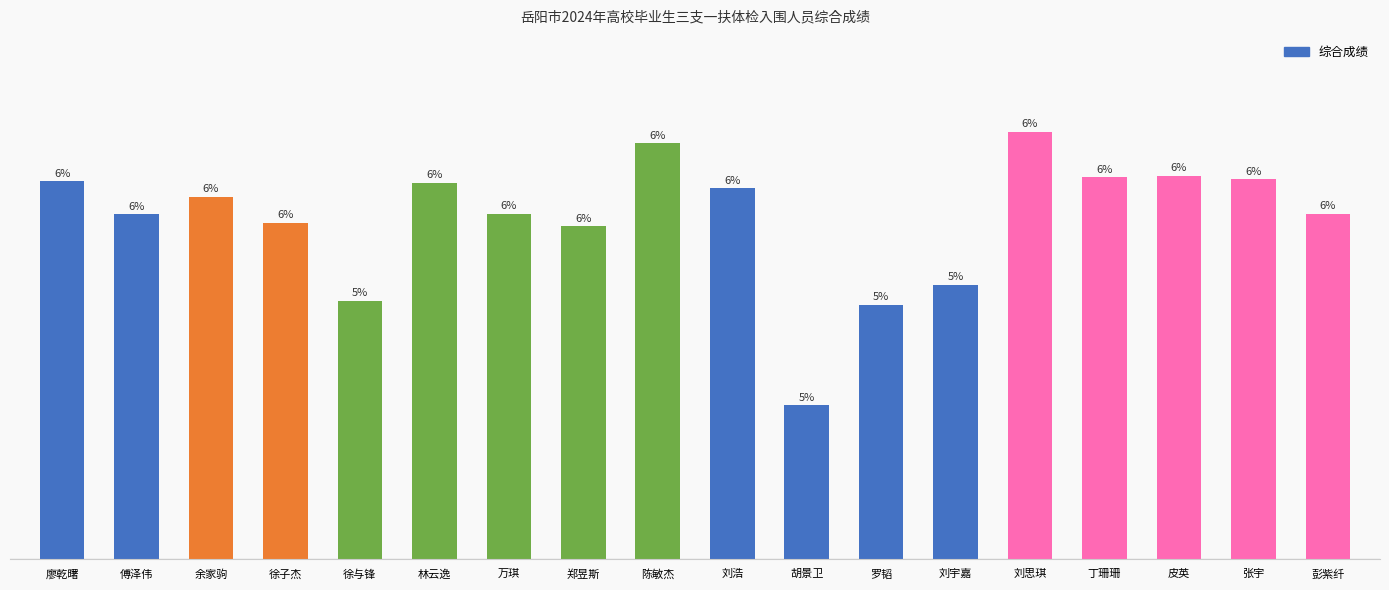

Which category has the lowest value across all series?

胡景卫